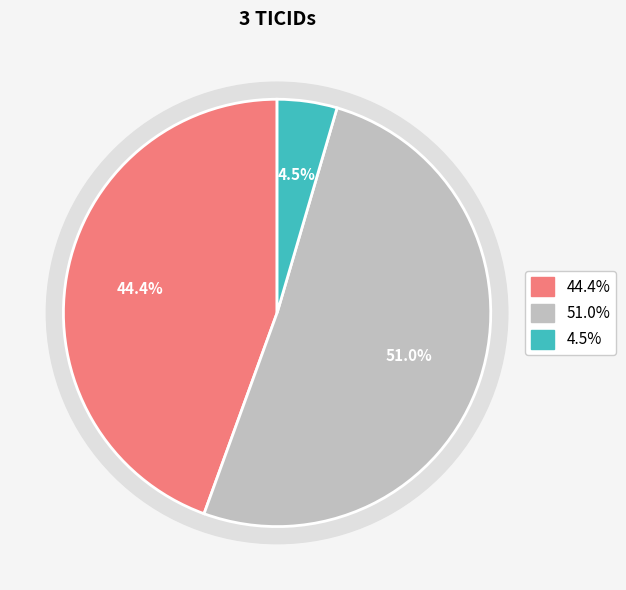

True or false: 321818578 accounts for 37% of the total.

False